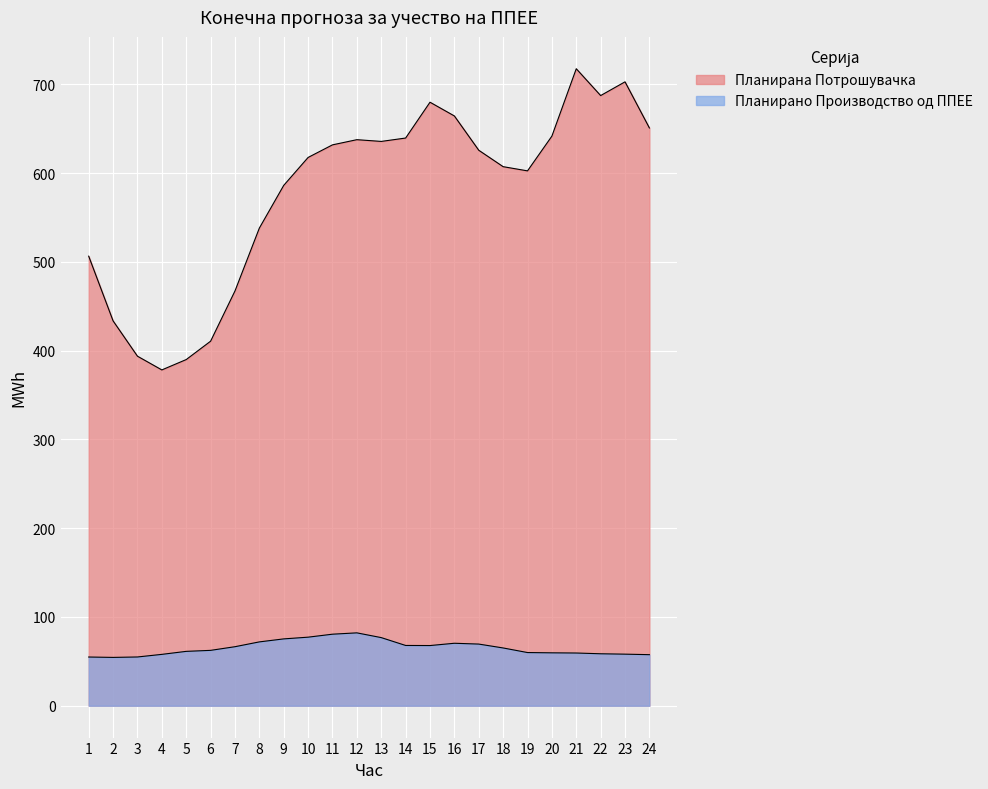

What is the sum of the Планирано Производство од ППЕЕ values at 11 and 18?

145.7